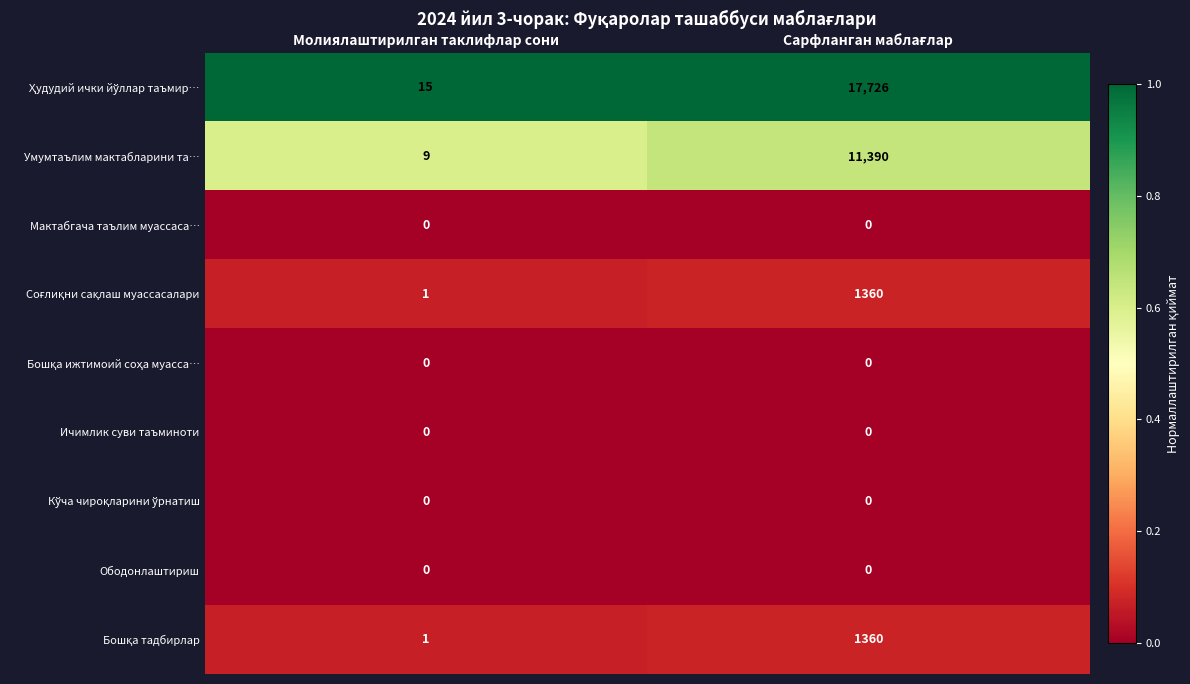

What is the greatest value displayed?

17726